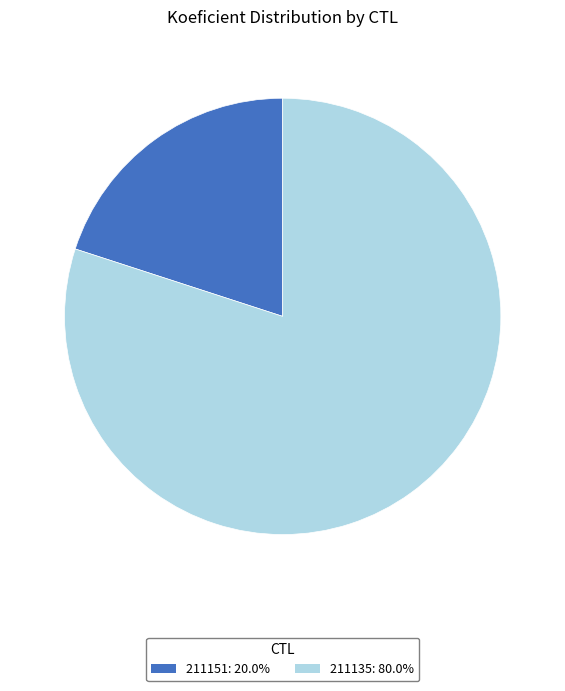

The 211151 slice represents 31% of the pie. True or false?

False